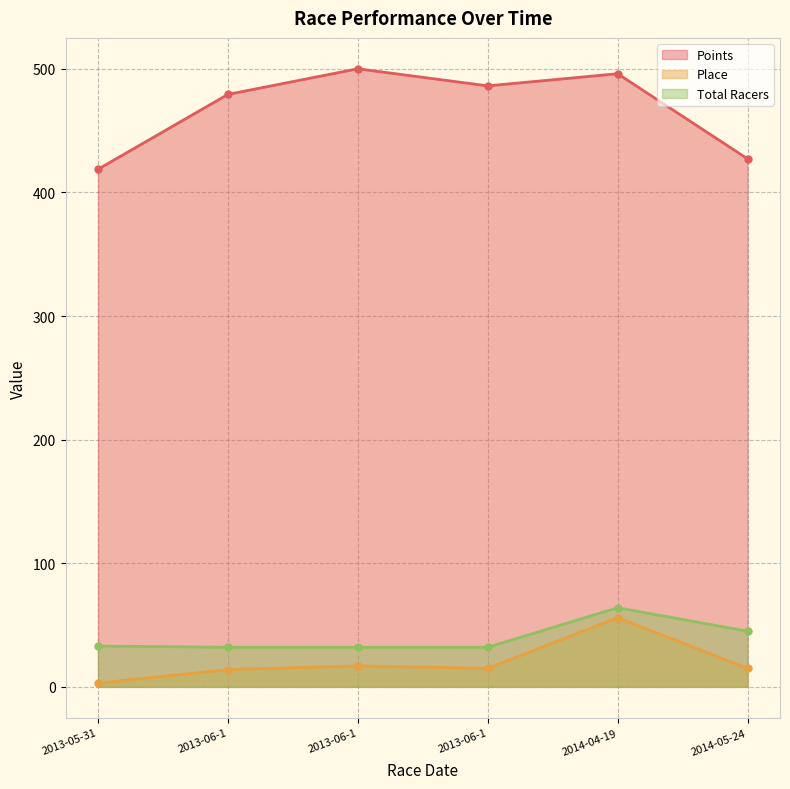

What is the difference between the maximum and minimum values in the Total Racers series?

32.0